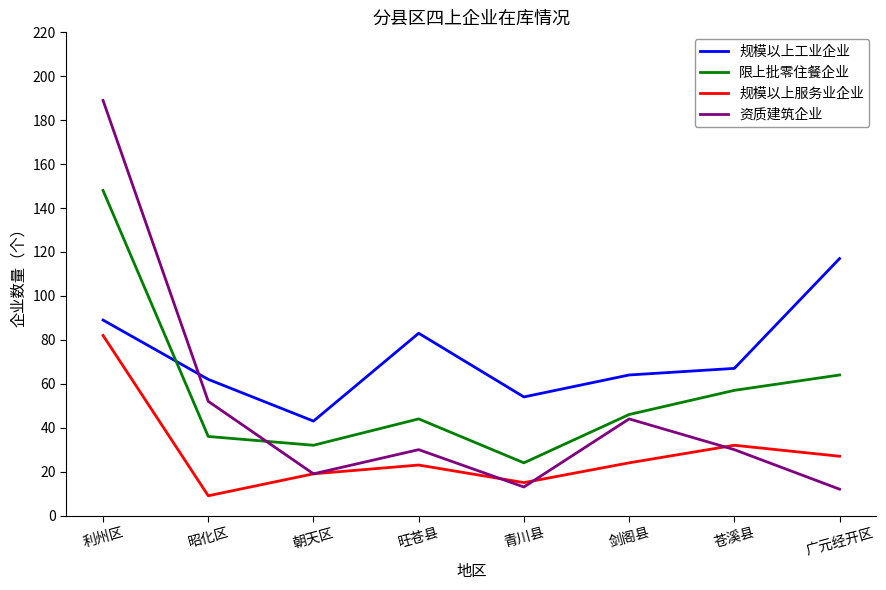

What are all the series names shown in the legend?

规模以上工业企业, 限上批零住餐企业, 规模以上服务业企业, 资质建筑企业